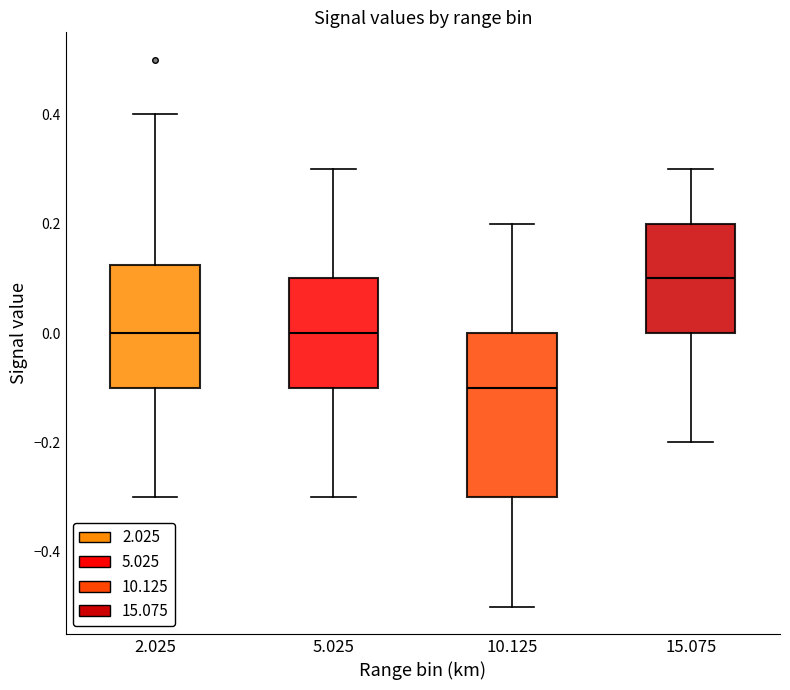

Reading left to right, read every box against the y-axis: the position of its median line, the range the box covers, and the ends of its whiskers. The values are not printed on the chart, so give them approximately, as read against the axis.

2.025: median 0.00, box -0.10 to 0.12, whiskers -0.30 to 0.40
5.025: median 0.00, box -0.10 to 0.10, whiskers -0.30 to 0.30
10.125: median -0.10, box -0.30 to 0.00, whiskers -0.50 to 0.20
15.075: median 0.10, box 0.00 to 0.20, whiskers -0.20 to 0.30